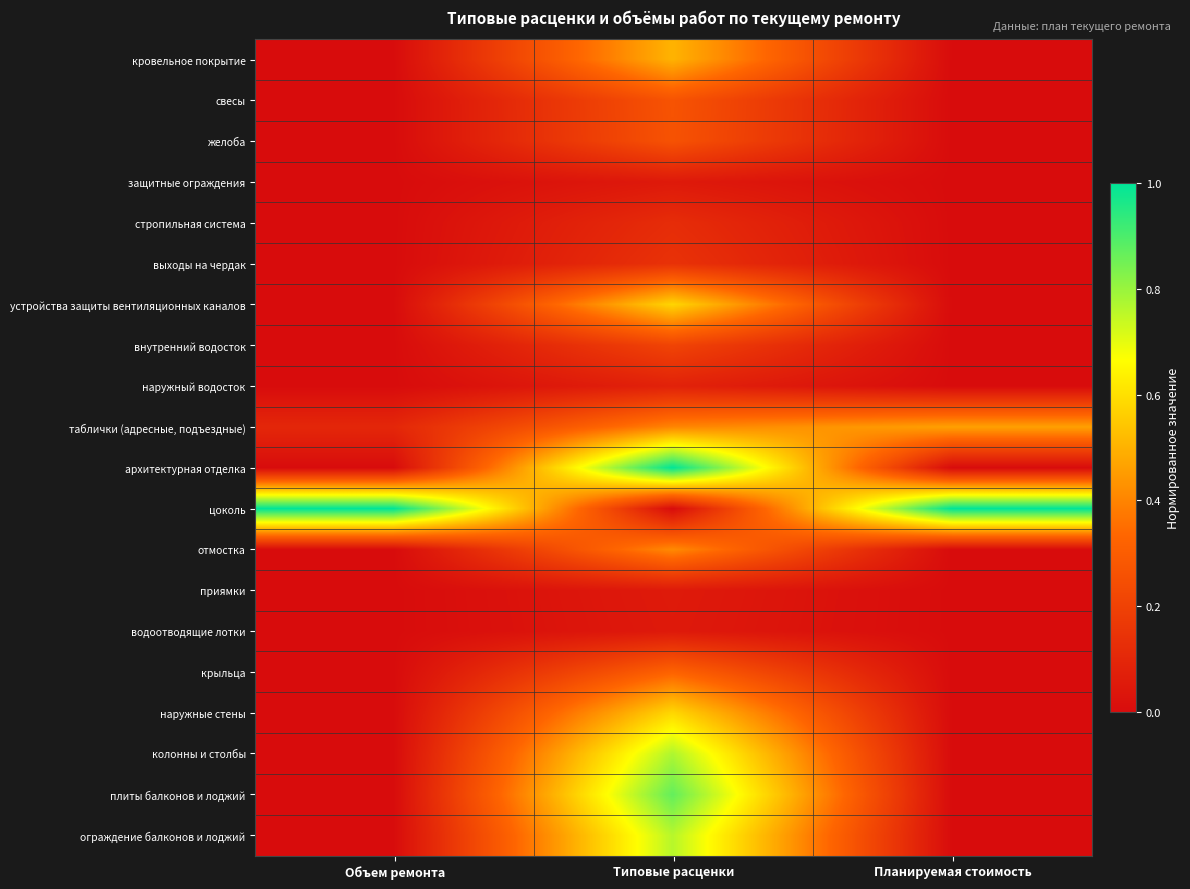

How many series are shown in this chart?

20